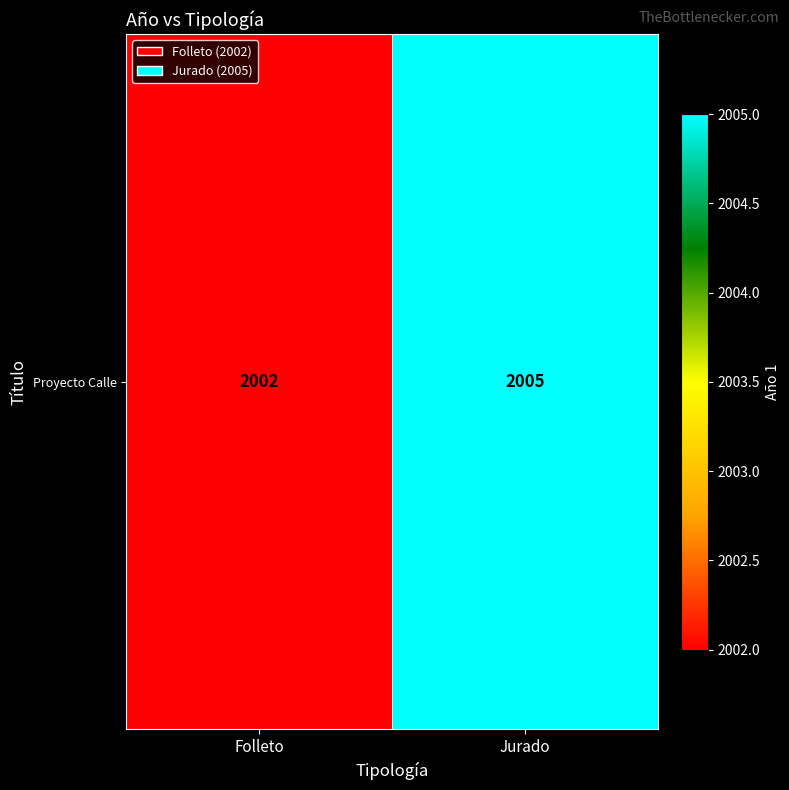

Reading left to right, transcribe all the data shown in this chart.

2002	2005